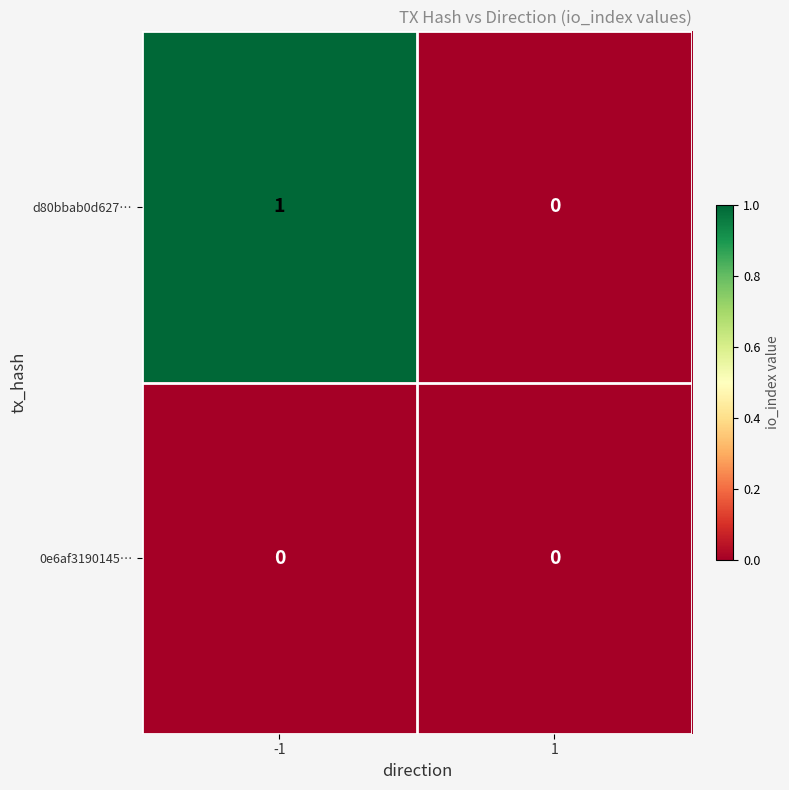

Which series has the largest total across all categories?

d80bbab0d627…